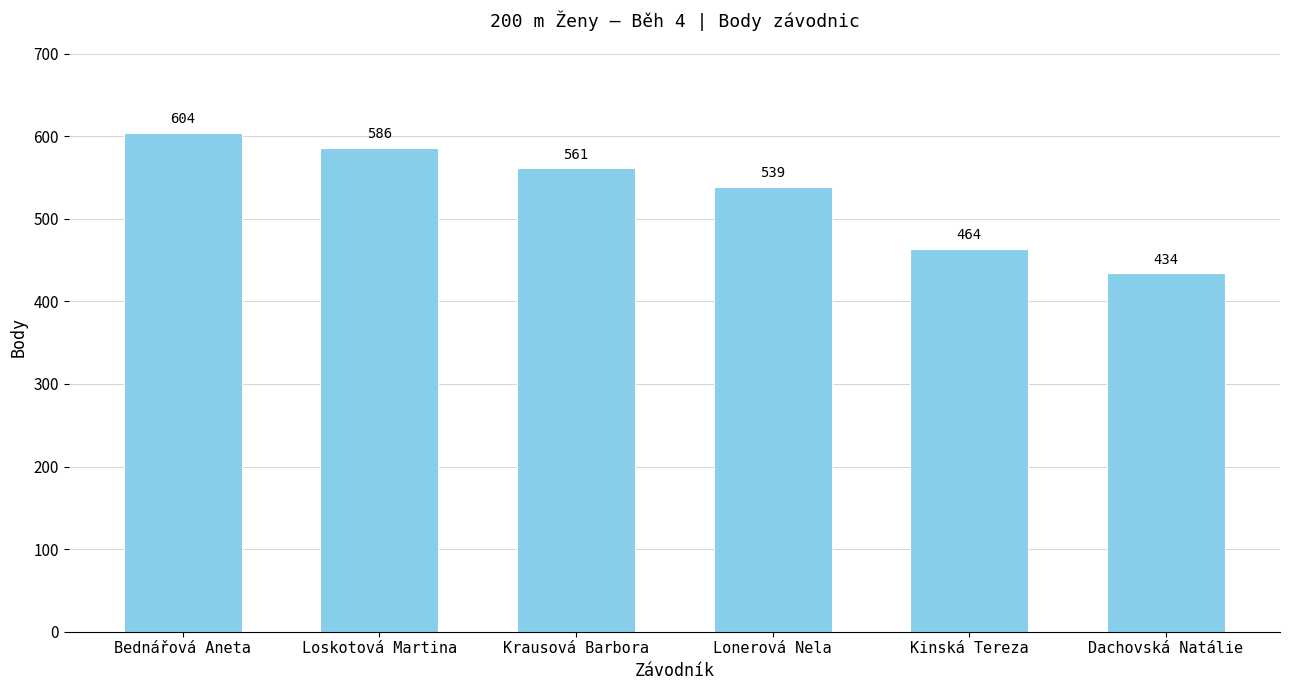

What is the smallest value displayed?

434